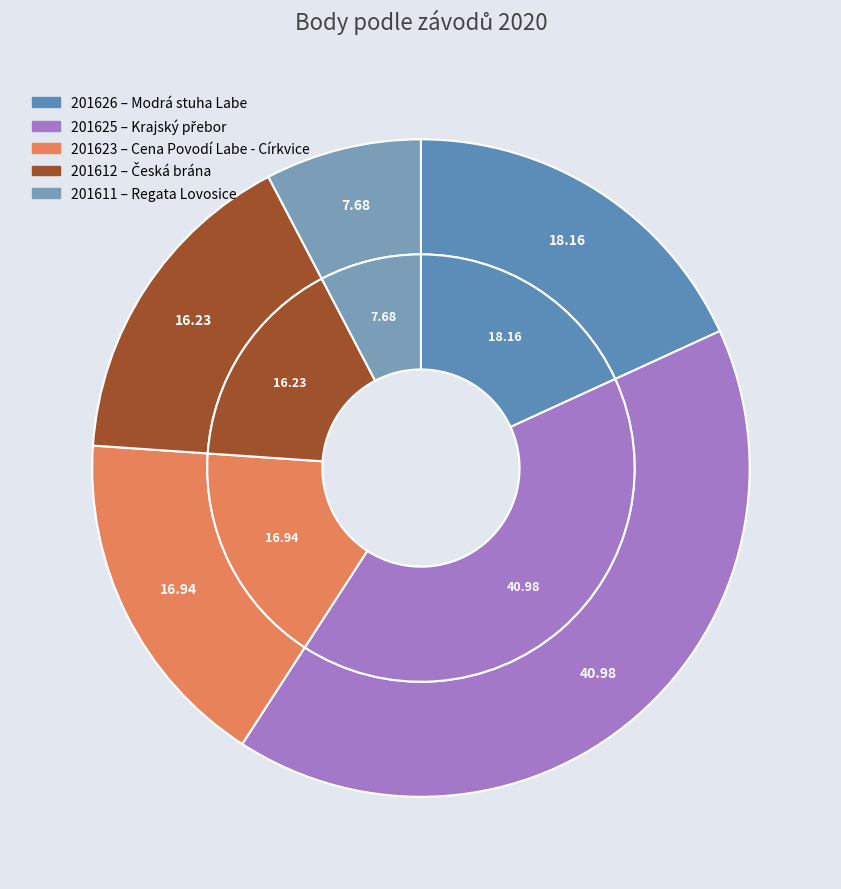

To the nearest percent, what is the difference between the largest and smallest slice percentages?

33%